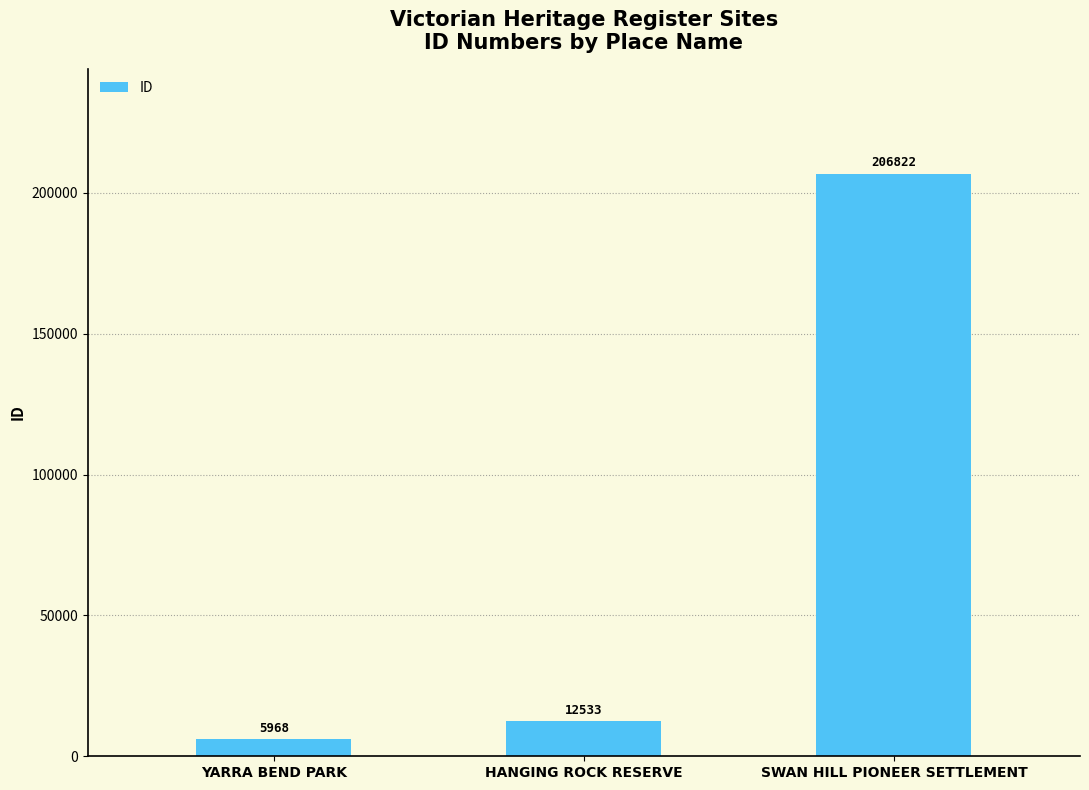

Rank the categories by value from highest to lowest.

SWAN HILL PIONEER SETTLEMENT, HANGING ROCK RESERVE, YARRA BEND PARK